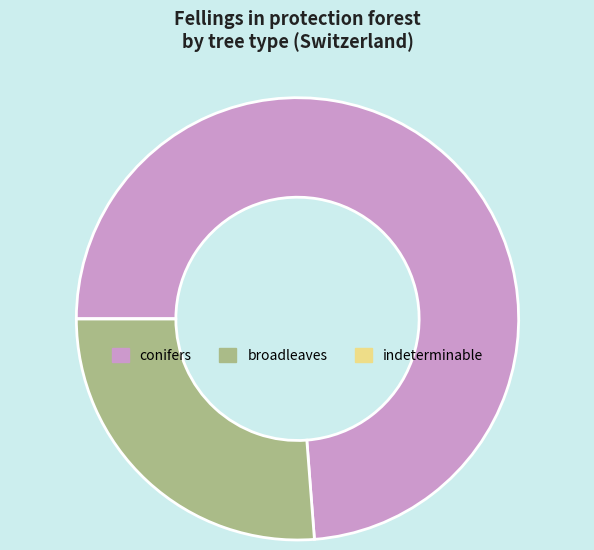

What is the majority slice?

conifers